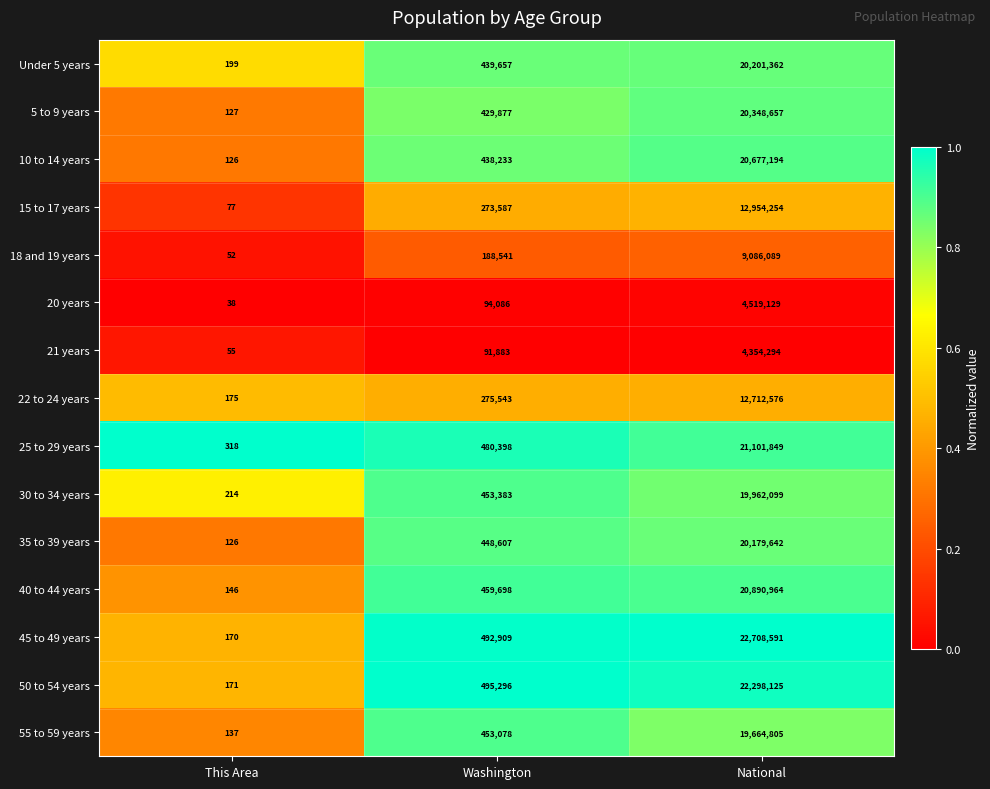

Which series has the largest total across all categories?

45 to 49 years